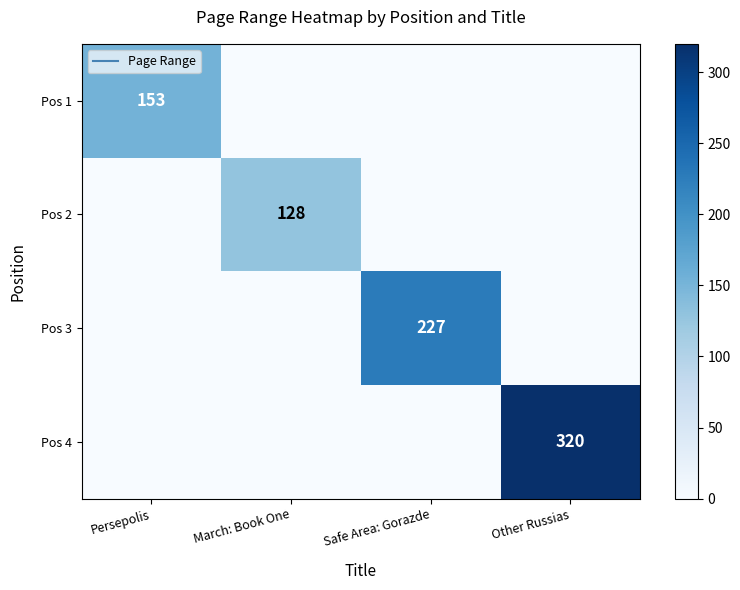

True or false: Pos 2 has a value of 54 at Safe Area: Gorazde.

False